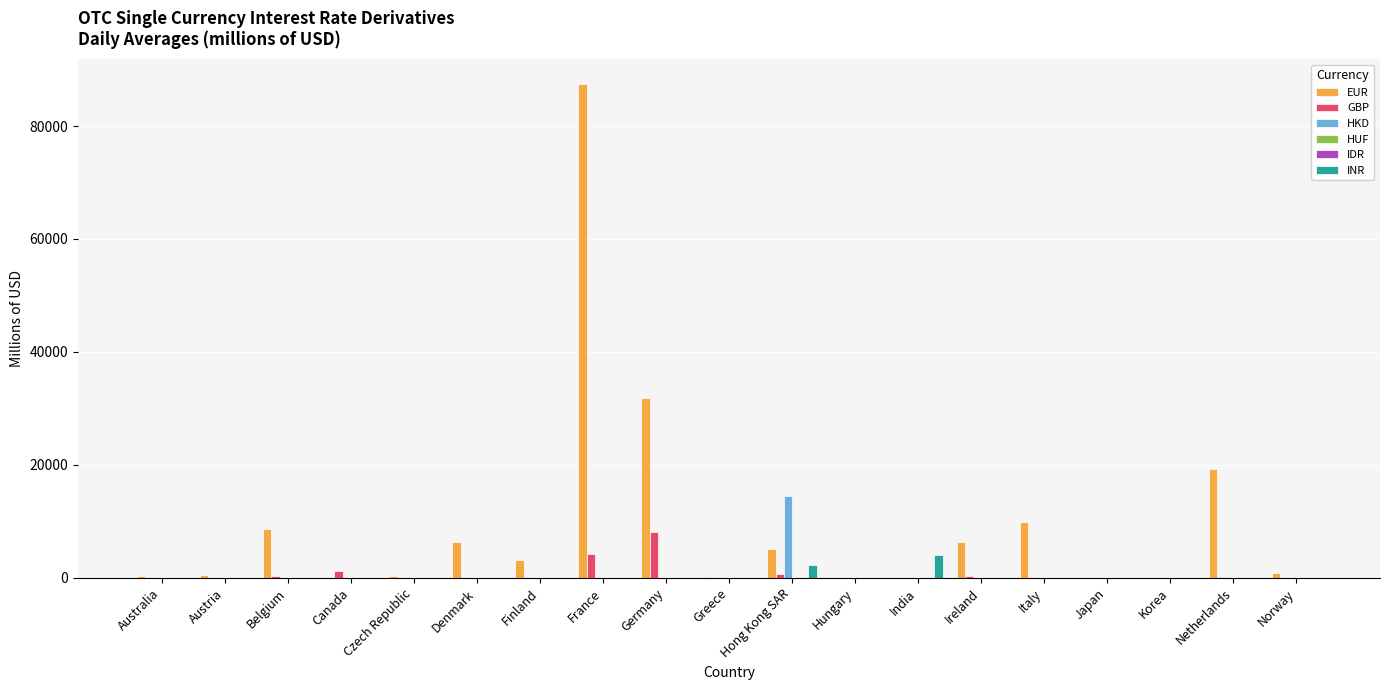

Which series changed the most between Belgium and Hong Kong SAR?

HKD